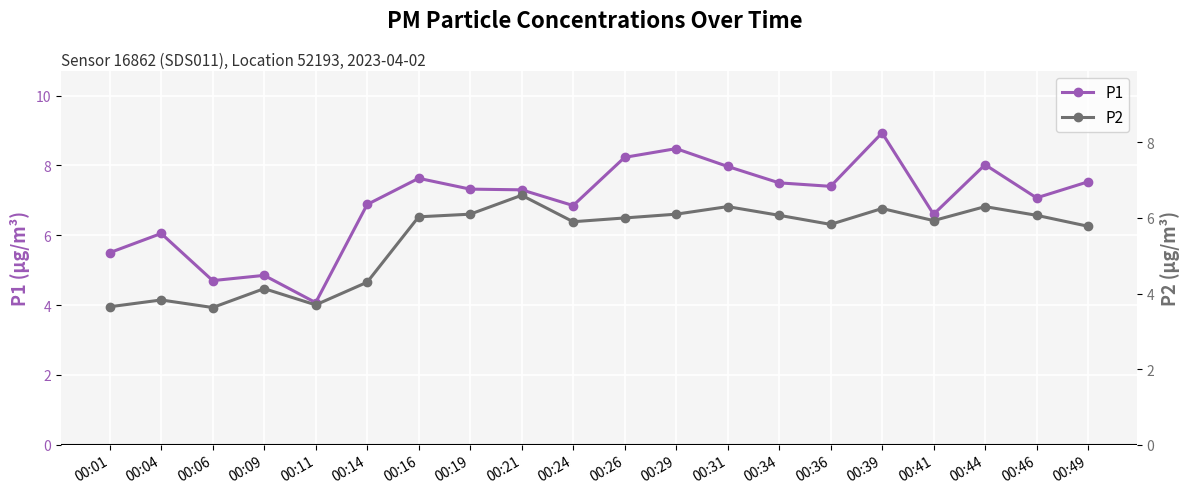

At how many categories does at least one series exceed 8?

4